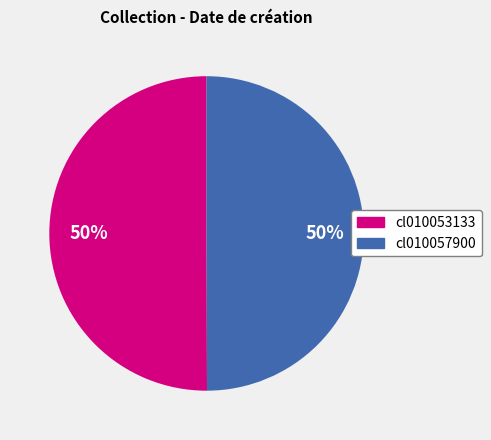

What is the ratio of the value at cl010057900 to the value at cl010053133?

1.0